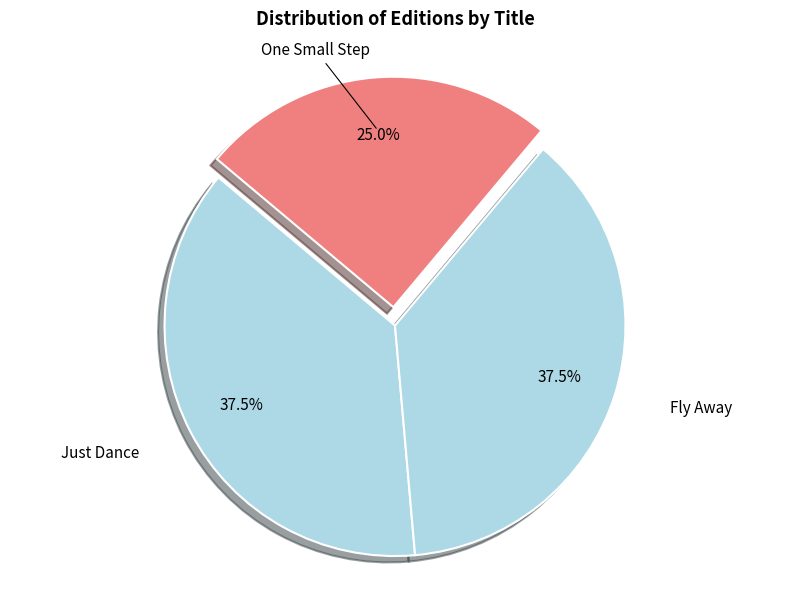

Is the sum of Fly Away and One Small Step greater than half?

Yes